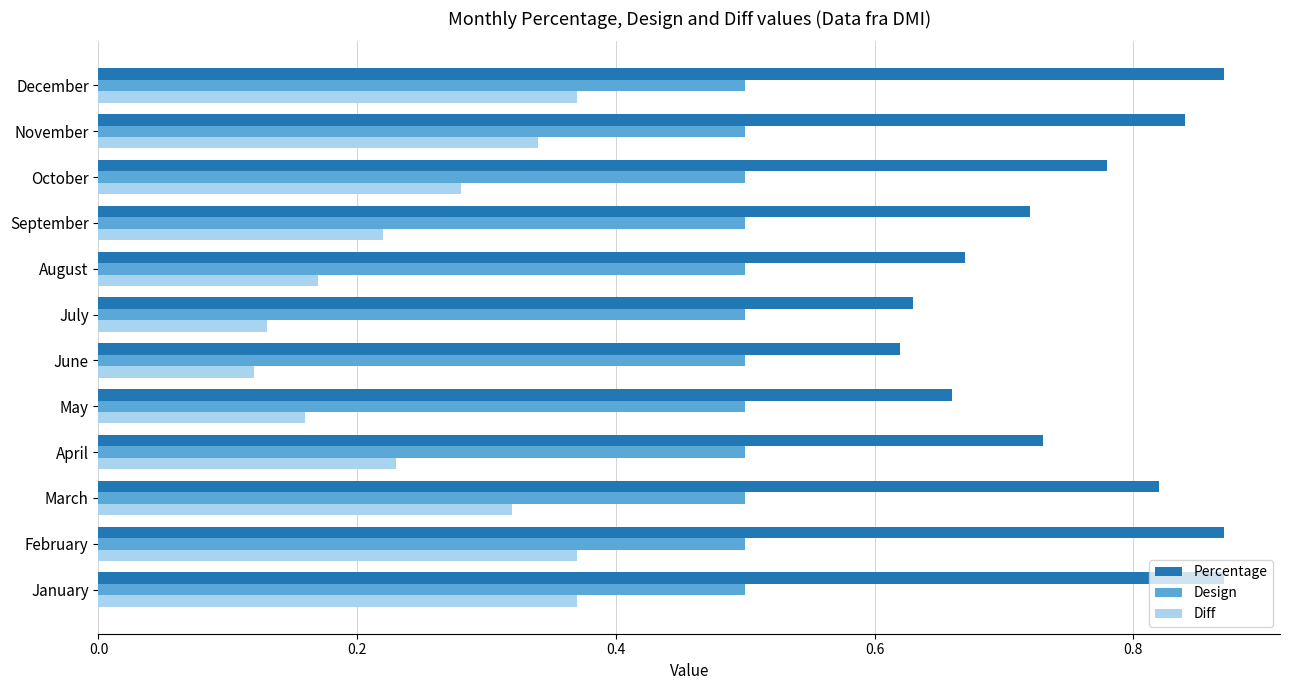

What is the total value across all series at July?

1.3